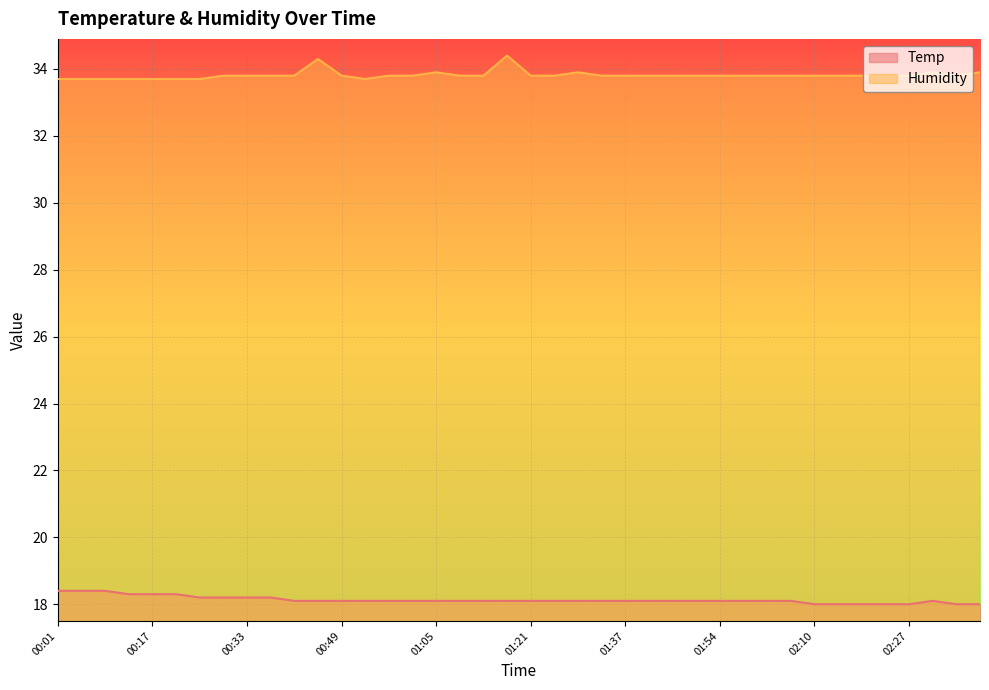

What is the difference between the Temp values at 00:33 and 01:37?

0.1